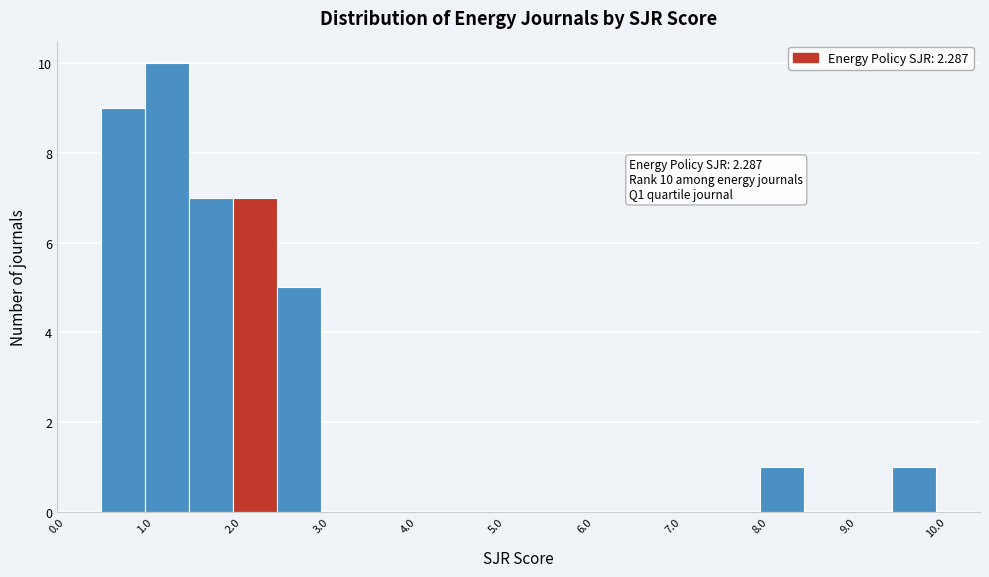

Which range on the x-axis has the tallest bar?

1.0 to 1.5